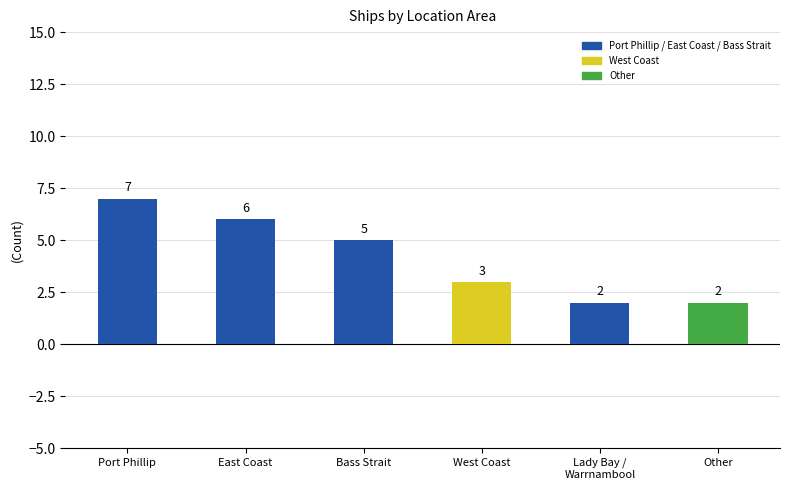

What is the change in value from Bass Strait to Other?

-3